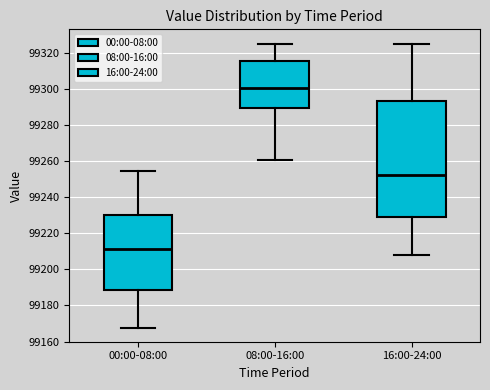

Reading left to right, read every box against the y-axis: the position of its median line, the range the box covers, and the ends of its whiskers. The values are not printed on the chart, so give them approximately, as read against the axis.

00:00-08:00: median 99212, box 99188 to 99230, whiskers 99168 to 99254
08:00-16:00: median 99300, box 99290 to 99316, whiskers 99260 to 99326
16:00-24:00: median 99252, box 99228 to 99294, whiskers 99208 to 99326